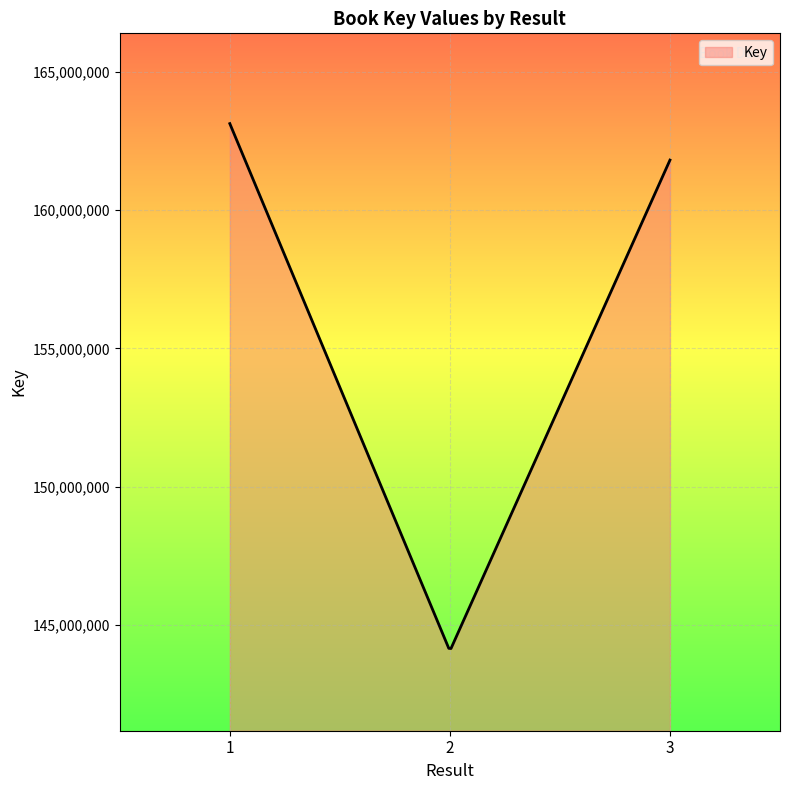

What is the smallest value displayed?

144153730.0